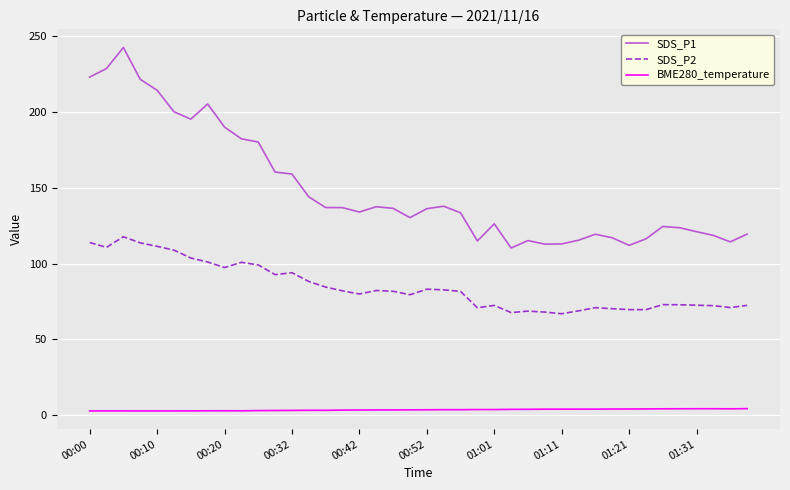

Rank the series by their average value, from lowest to highest.

BME280_temperature, SDS_P2, SDS_P1